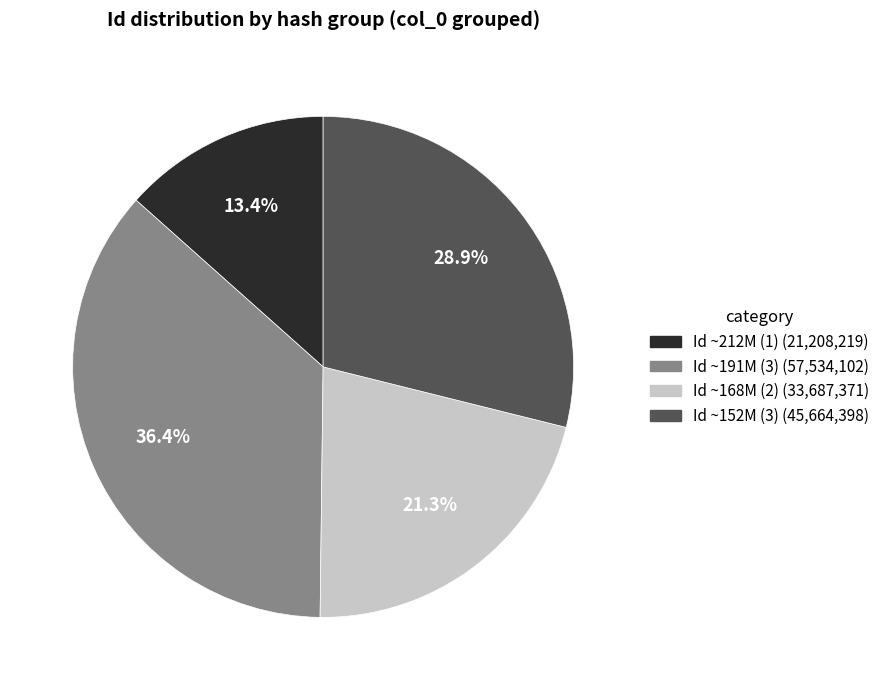

How many slices are in this pie chart?

4